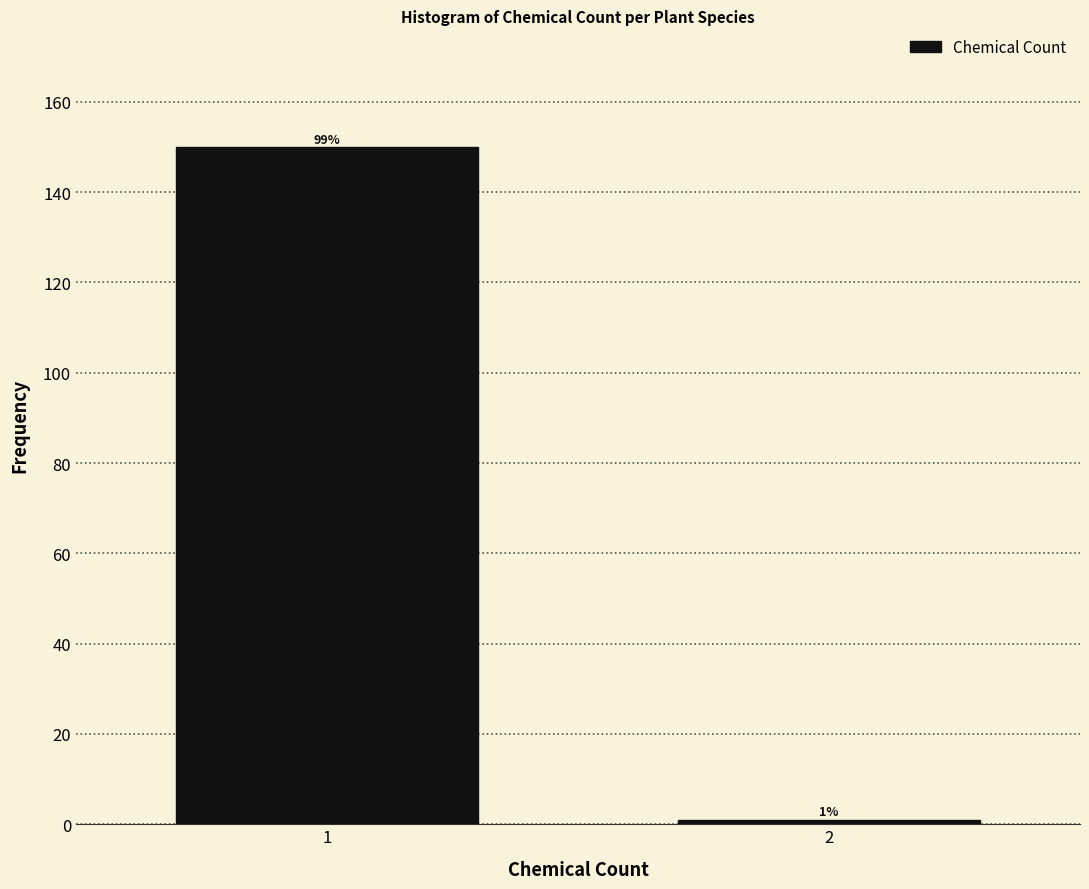

Reading left to right, transcribe all the data shown in this chart.

150	1